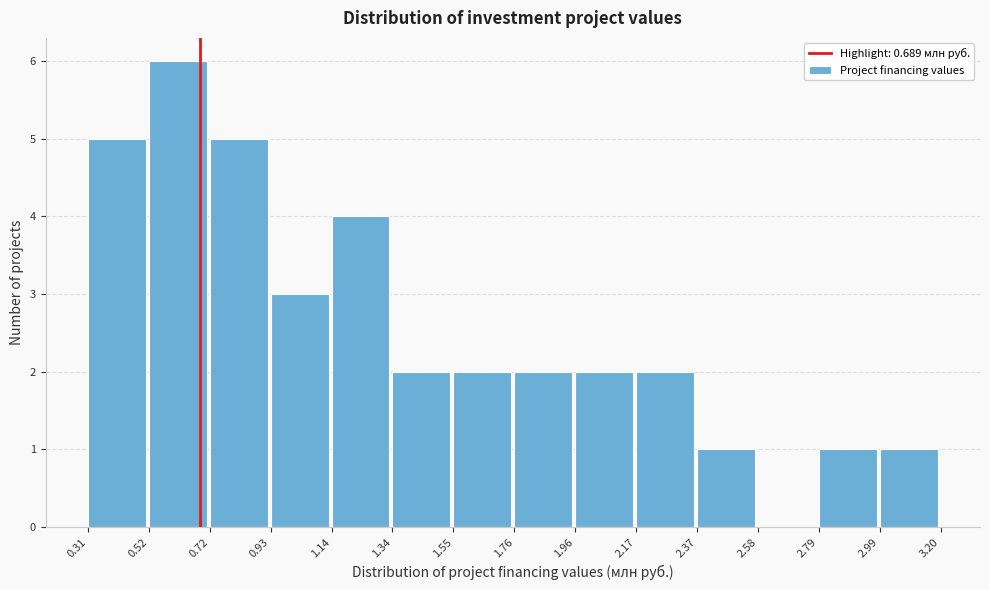

What is the height of the bar covering 1.76 to 1.96 on the x-axis? The values are not printed on the chart, so give them approximately, as read against the axis.

2